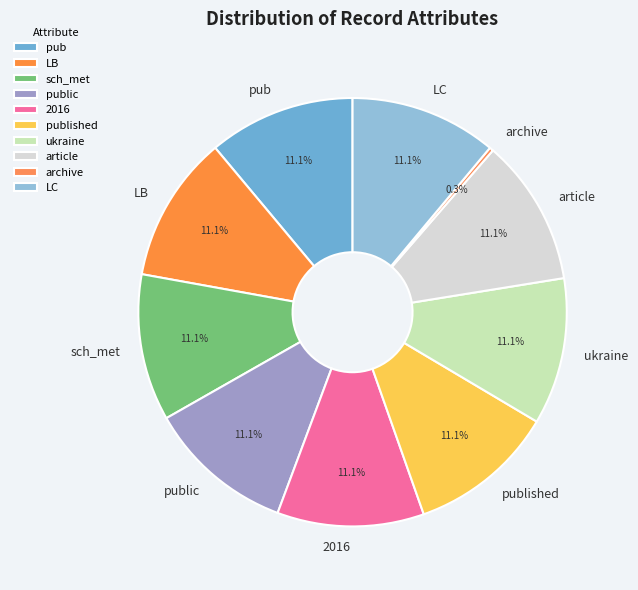

Count the number of slices in the pie.

10